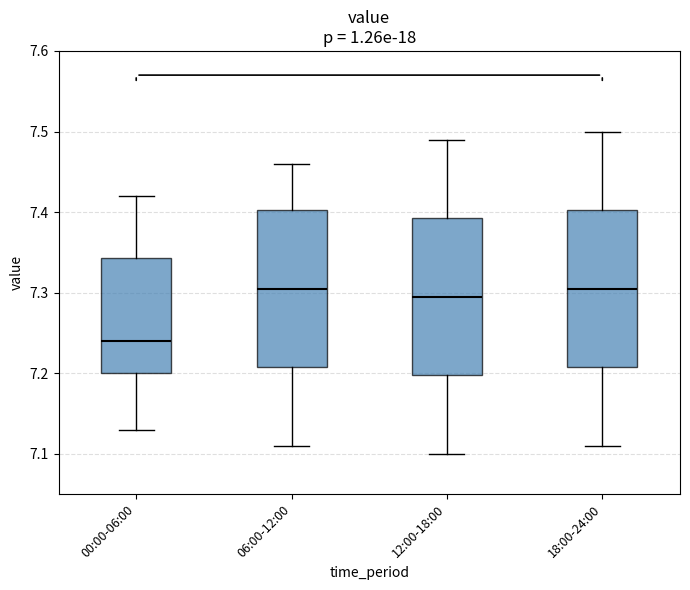

Reading left to right, read every box against the y-axis: the position of its median line, the range the box covers, and the ends of its whiskers. The values are not printed on the chart, so give them approximately, as read against the axis.

00:00-06:00: median 7.24, box 7.20 to 7.34, whiskers 7.13 to 7.42
06:00-12:00: median 7.31, box 7.21 to 7.40, whiskers 7.11 to 7.46
12:00-18:00: median 7.30, box 7.20 to 7.39, whiskers 7.10 to 7.49
18:00-24:00: median 7.31, box 7.21 to 7.40, whiskers 7.11 to 7.50